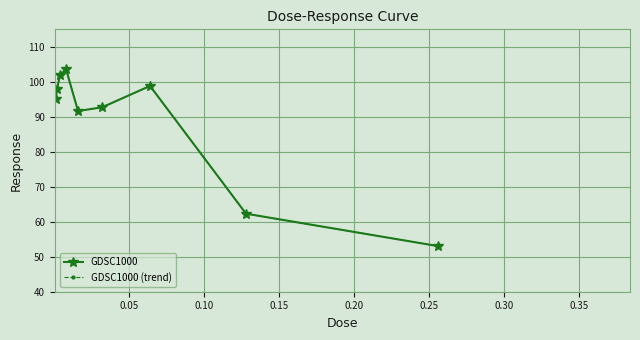

Reading right to left, what are all the values shown in this chart?

GDSC1000: 53.0	62.3	98.8	92.7	91.7	103.6	101.9	98.0	95.0
GDSC1000 (trend): 53.0	62.3	98.8	92.7	91.7	103.6	101.9	98.0	95.0